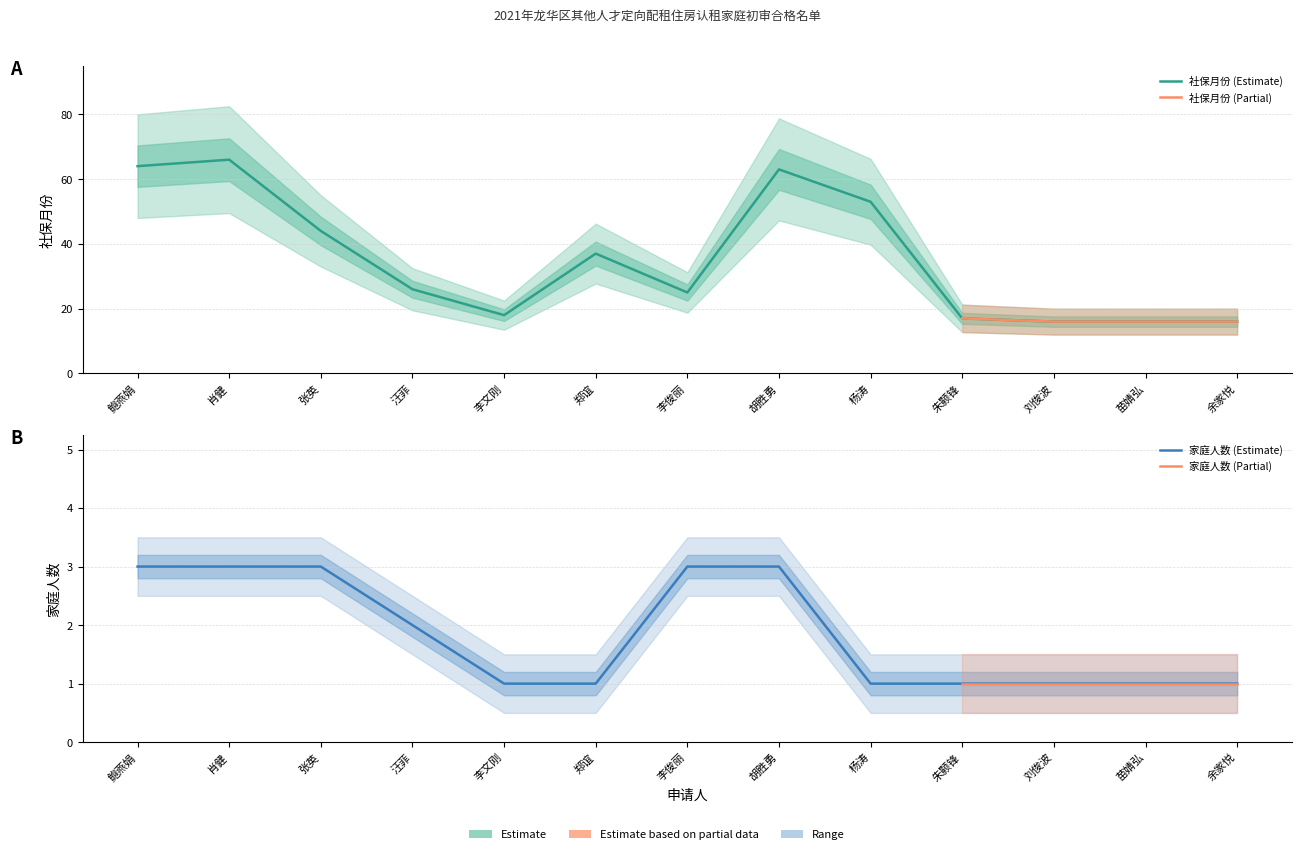

How many interior local peaks does the 社保月份 series have?

3